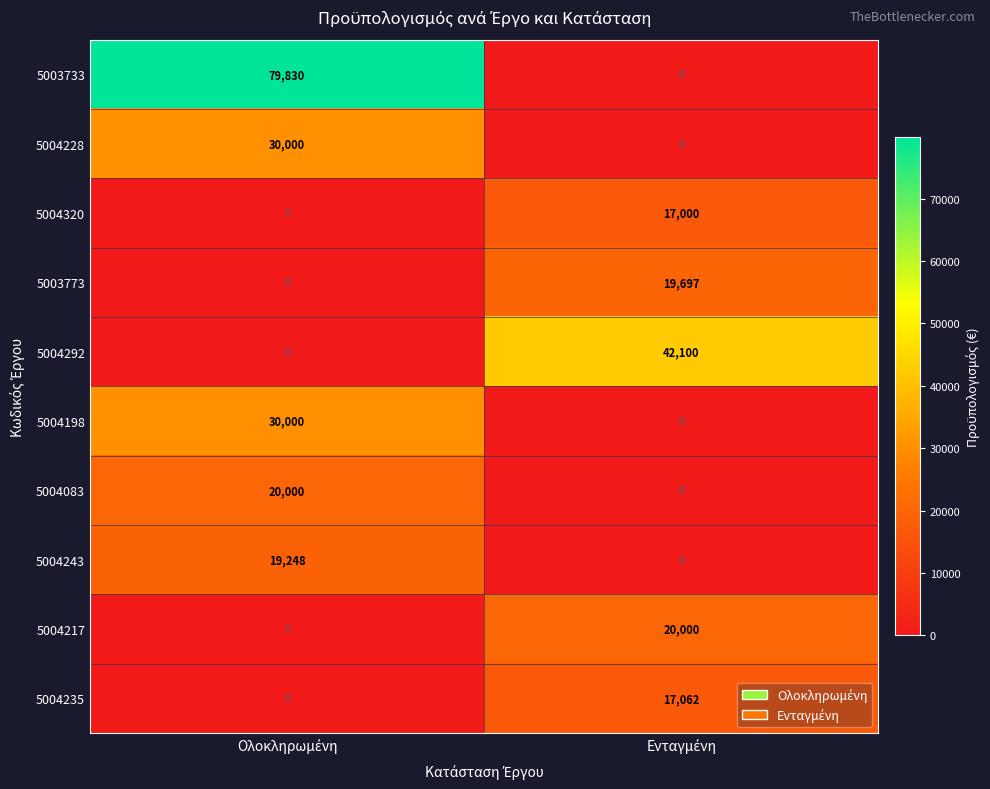

How many values in 5003733 are above zero?

1